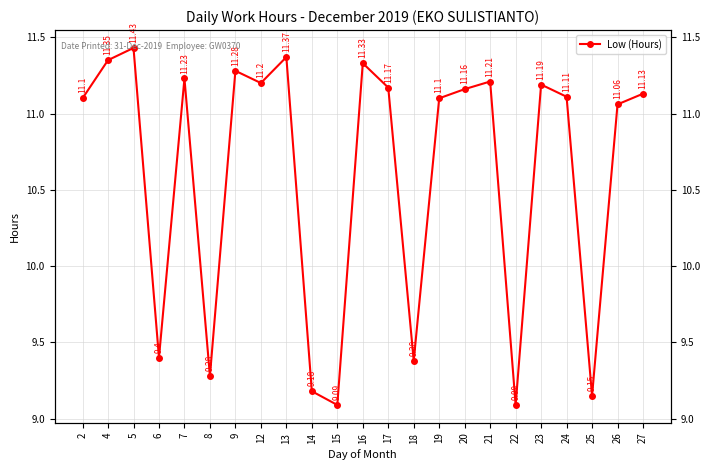

Which label corresponds to the largest value in the chart?

5